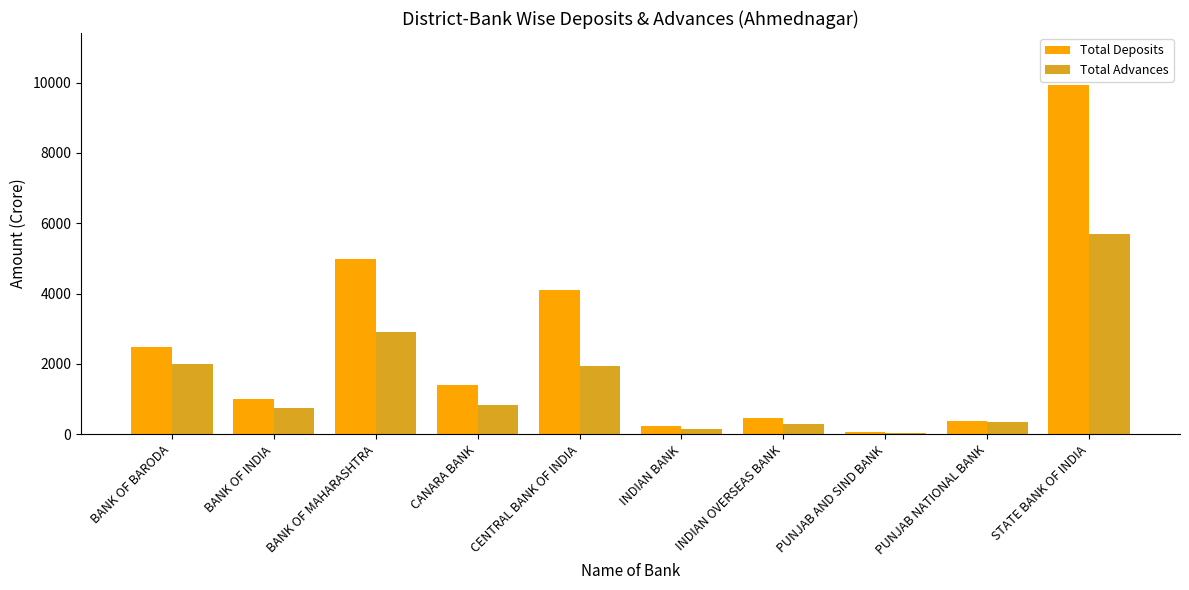

What are all the series names shown in the legend?

Total Deposits, Total Advances